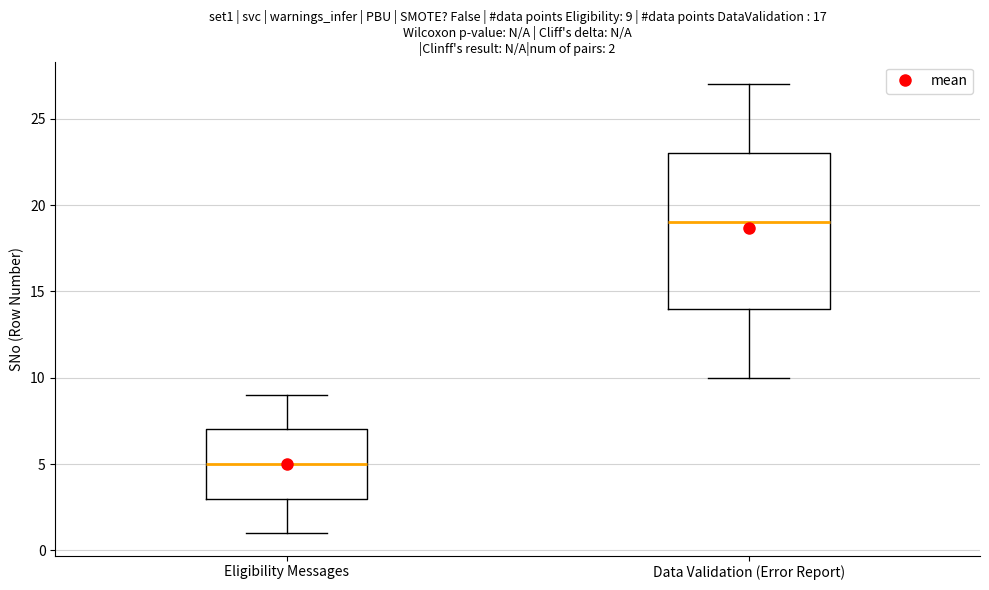

Which box has the lowest median line?

Eligibility Messages